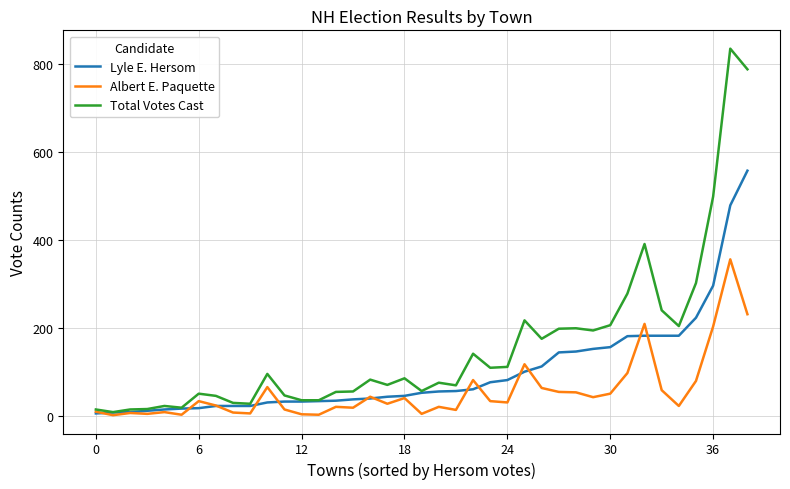

What is the maximum value shown in the chart?

836